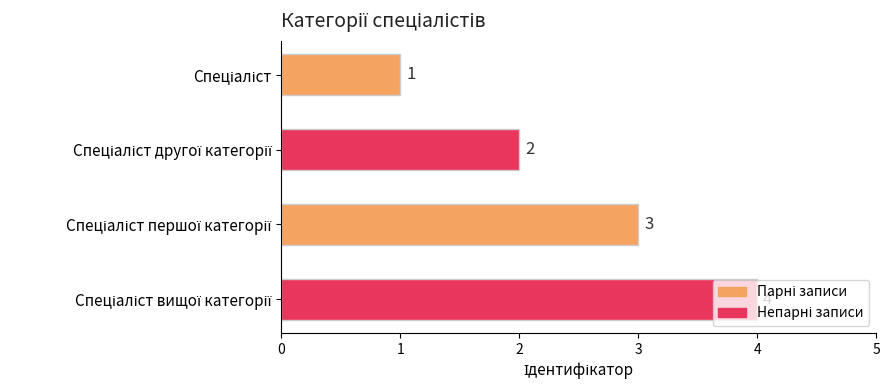

How many bars are there in total?

4